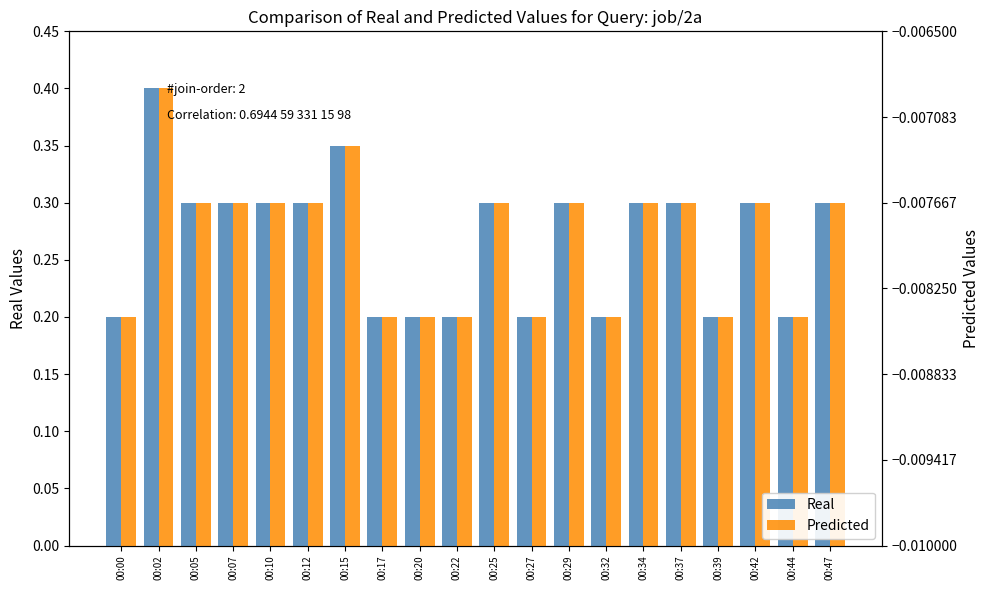

Where is Real nearest to the value 0?

00:00